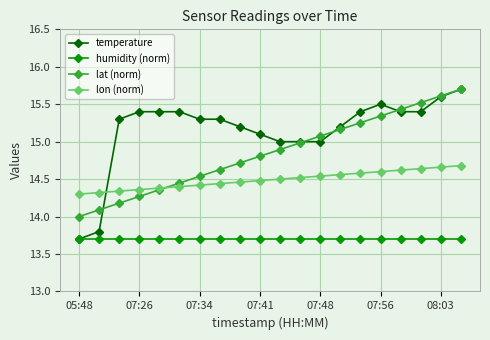

What are all the series names shown in the legend?

temperature, humidity (norm), lat (norm), lon (norm)